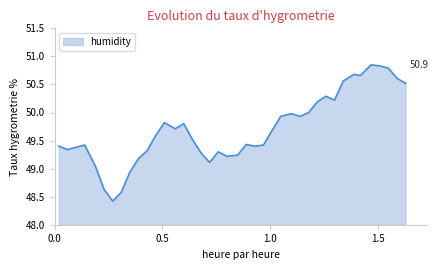

What is the smallest value displayed?

48.4